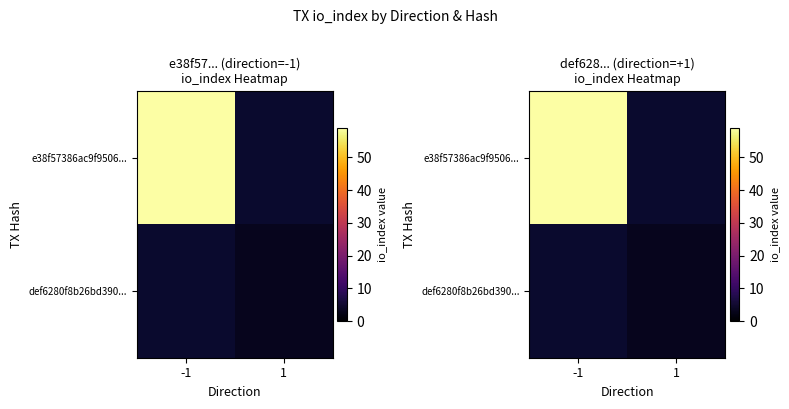

Rank the series by their average value, from lowest to highest.

e38f57386ac9f9506..., def6280f8b26bd390...